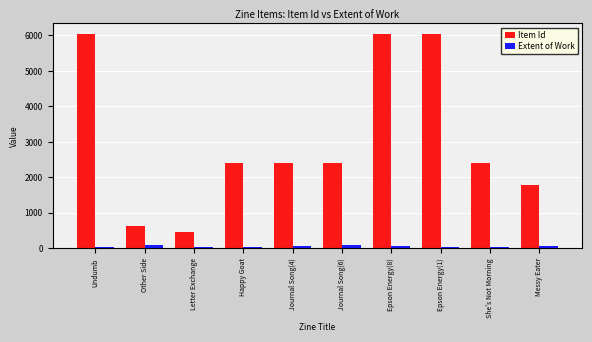

Is the value of Extent of Work at Happy Goat greater than the value of Item Id at Journal Song(4)?

No